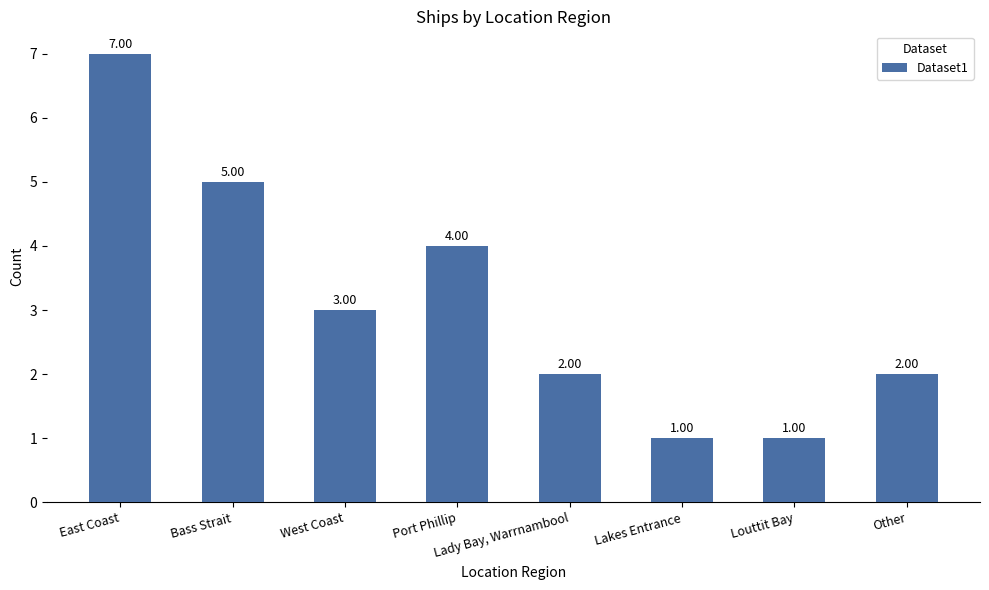

Reading left to right, list all the values displayed in this chart.

East Coast=7	Bass Strait=5	West Coast=3	Port Phillip=4	Lady Bay, Warrnambool=2	Lakes Entrance=1	Louttit Bay=1	Other=2